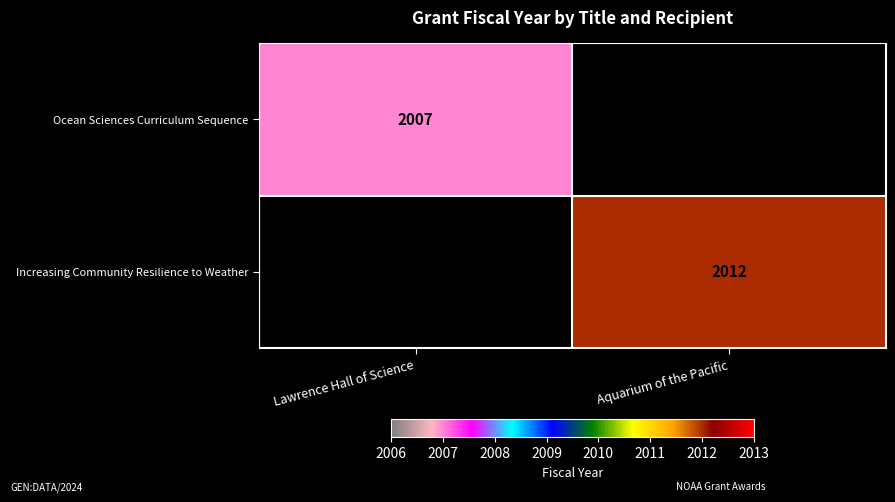

The Ocean Sciences Curriculum Sequence series shows 2007 at Lawrence Hall of Science. True or false?

True